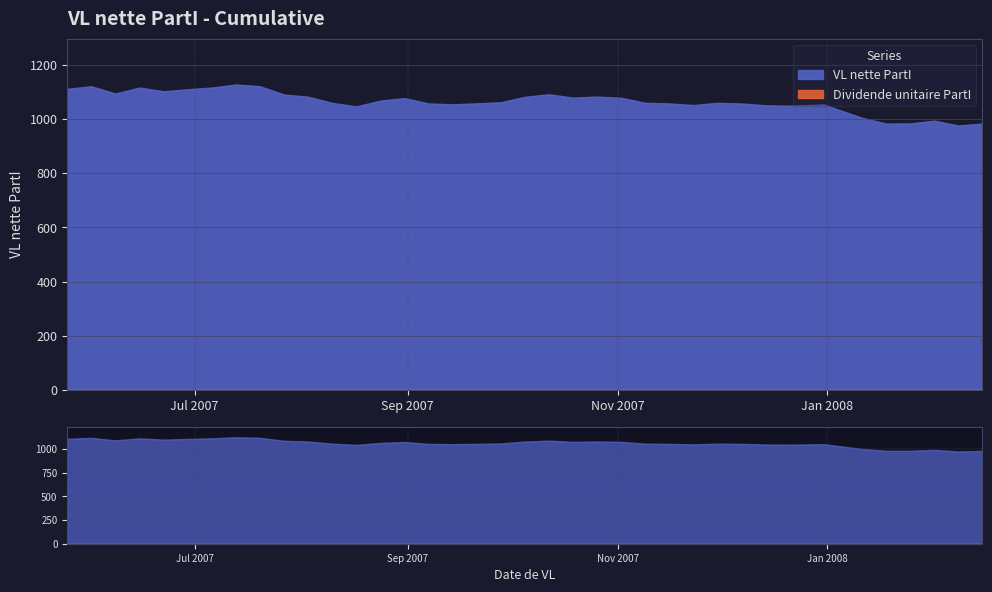

At how many categories does at least one series exceed 566?

40